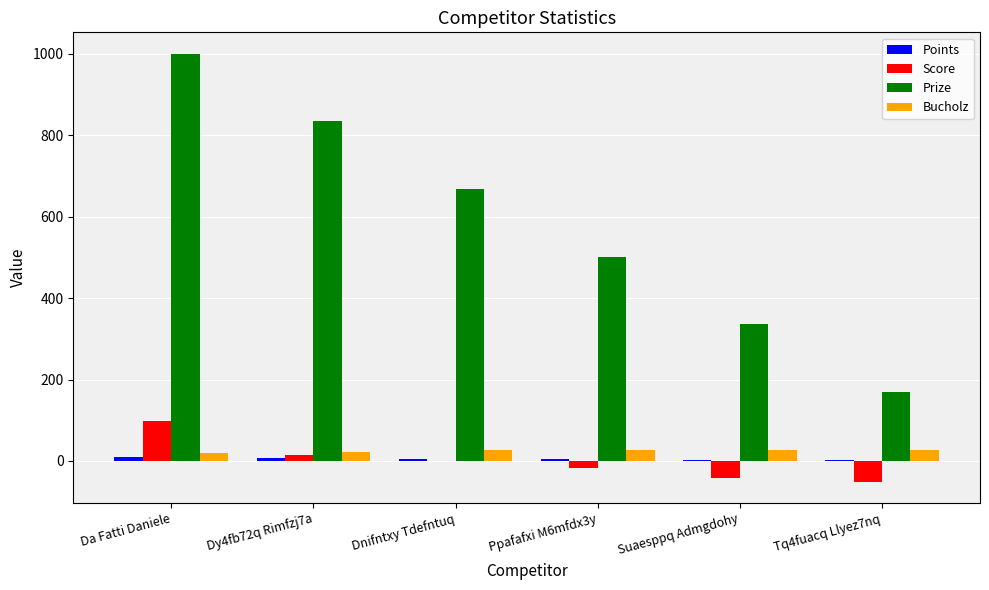

Is the value of Score at Tq4fuacq Llyez7nq greater than the value of Bucholz at Suaesppq Admgdohy?

No